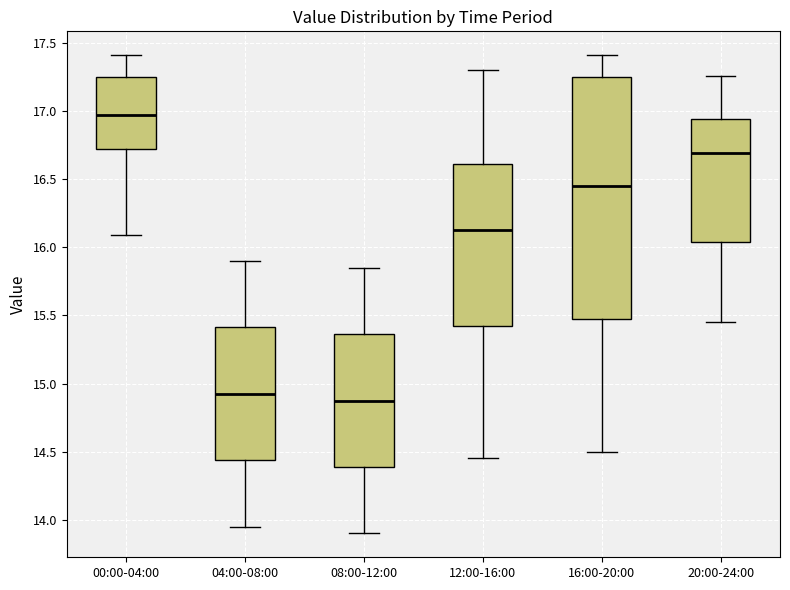

Where does the median line of the box for 16:00-20:00 sit on the y-axis? The values are not printed on the chart, so give them approximately, as read against the axis.

16.45